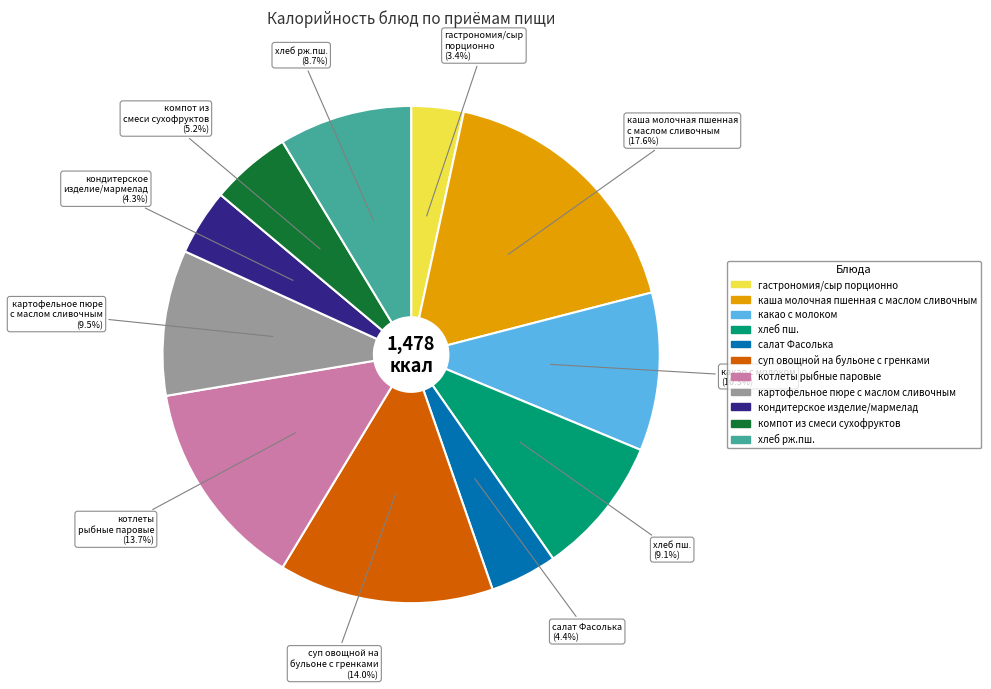

Does котлеты рыбные паровые represent more than half of the total?

No